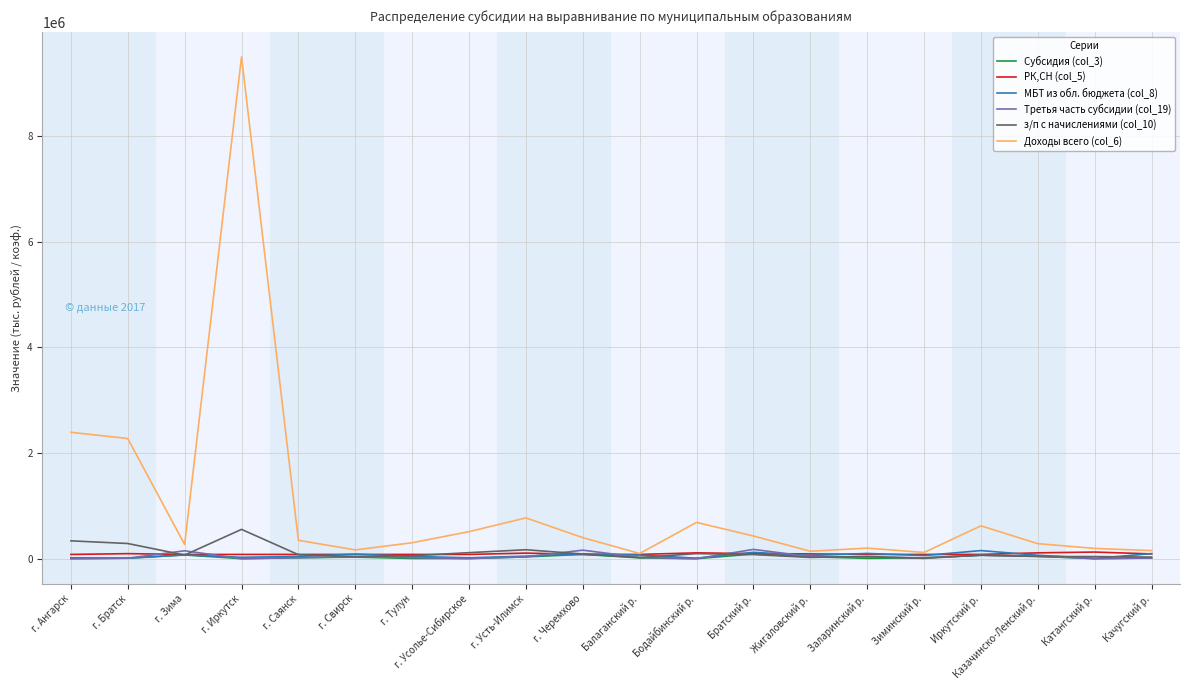

Where does the Третья часть субсидии (col_19) series first go above 23219?

г. Зима